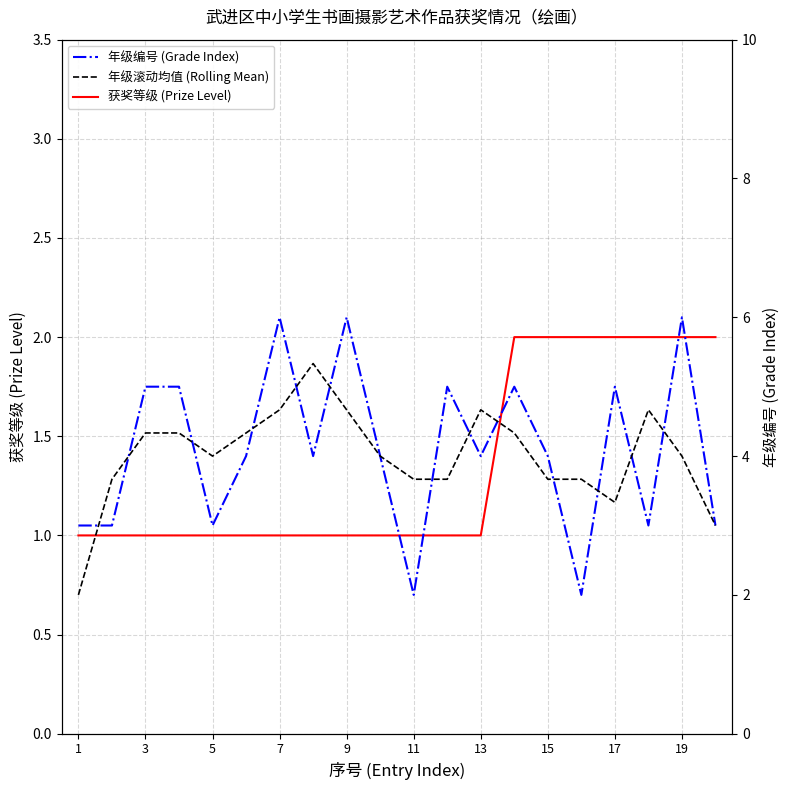

How many lines are shown in the chart?

3